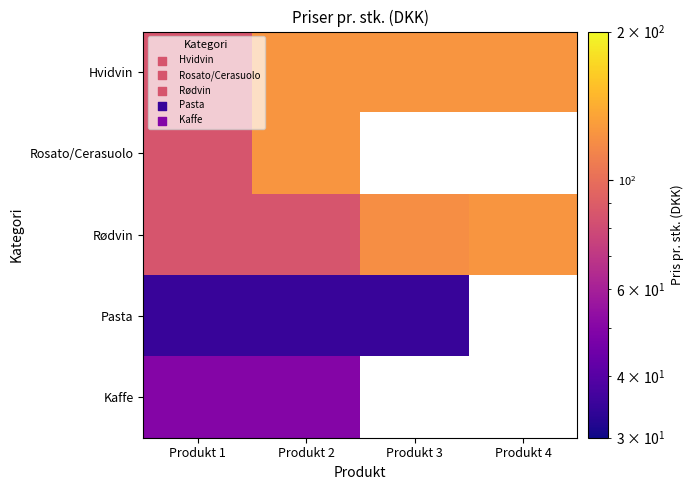

Where is Kaffe nearest to the value 50?

Produkt 1